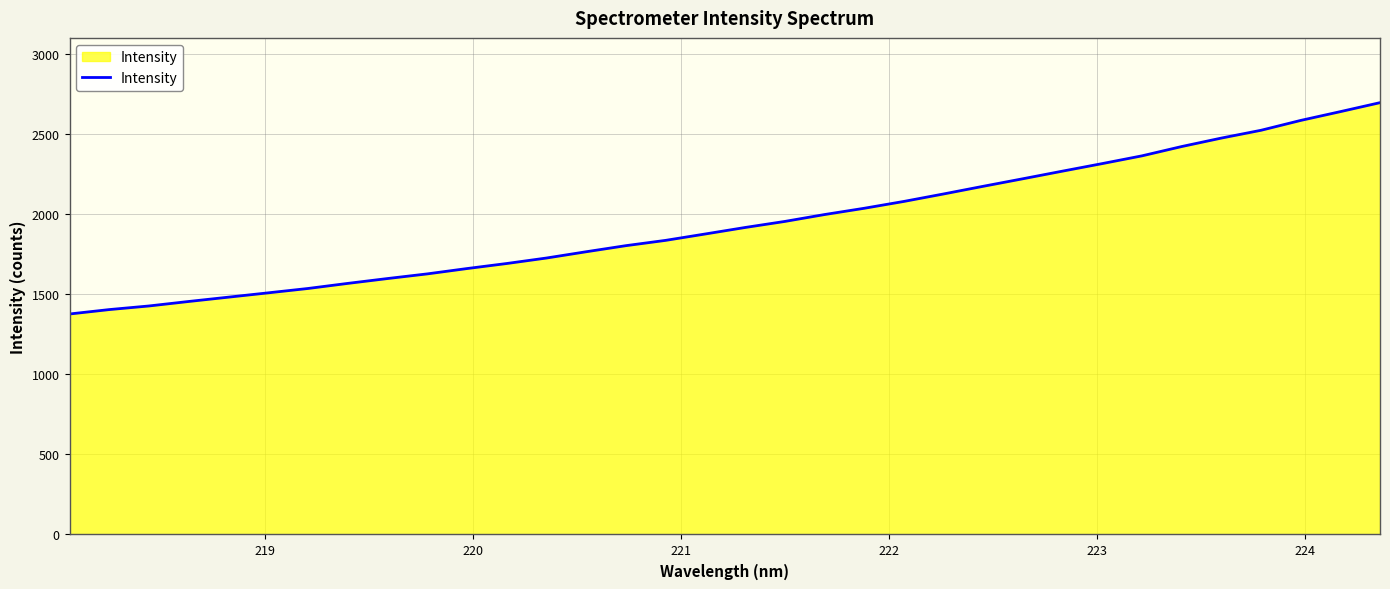

What is the greatest value displayed?

2694.4